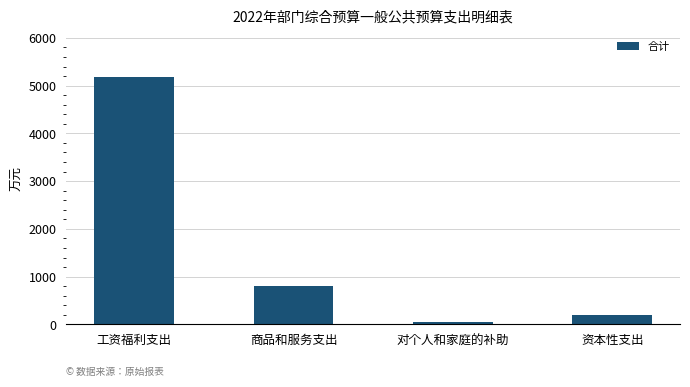

List the labels in order of value, smallest first.

对个人和家庭的补助, 资本性支出, 商品和服务支出, 工资福利支出